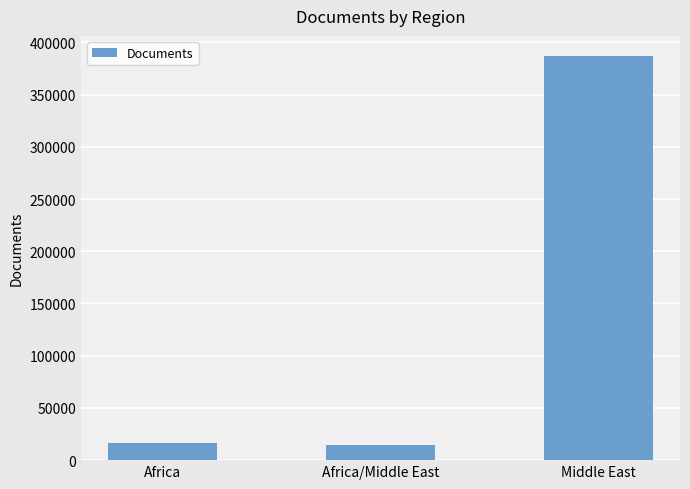

What is the difference between the values at Africa/Middle East and Middle East?

372014